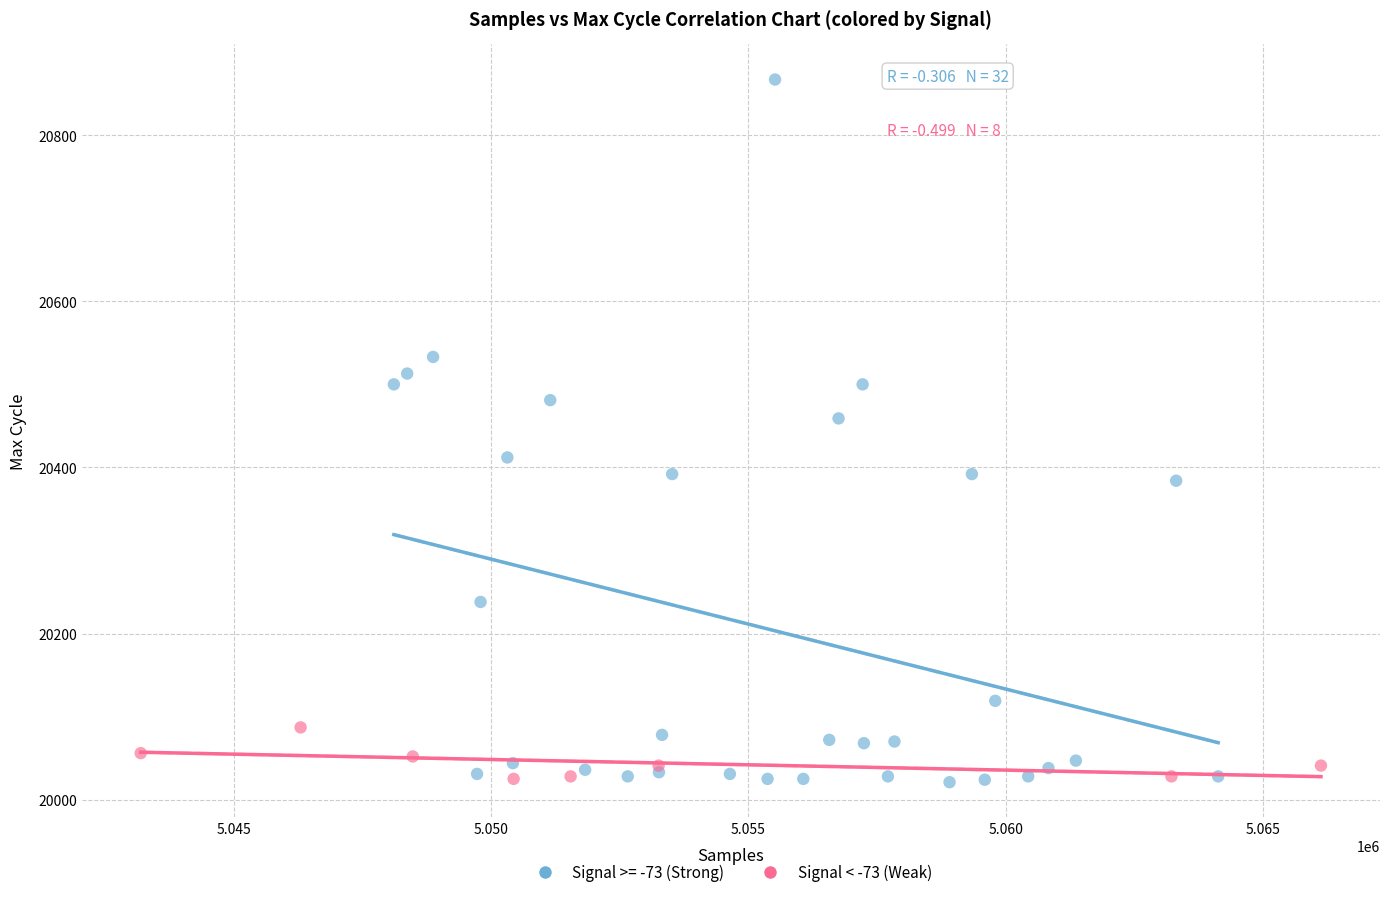

Which series has the largest Y range (max minus min)?

Signal >= -73 (Strong)